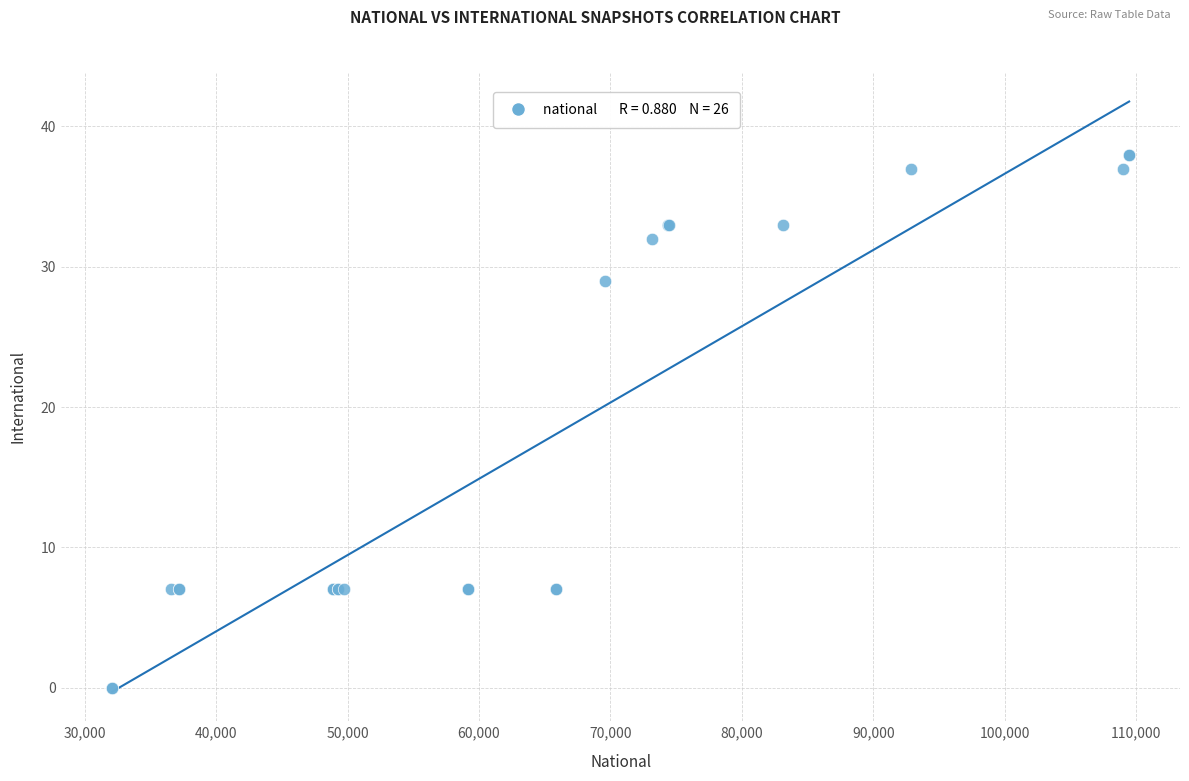

What Y value in the scatter plot is closest to 19?

29